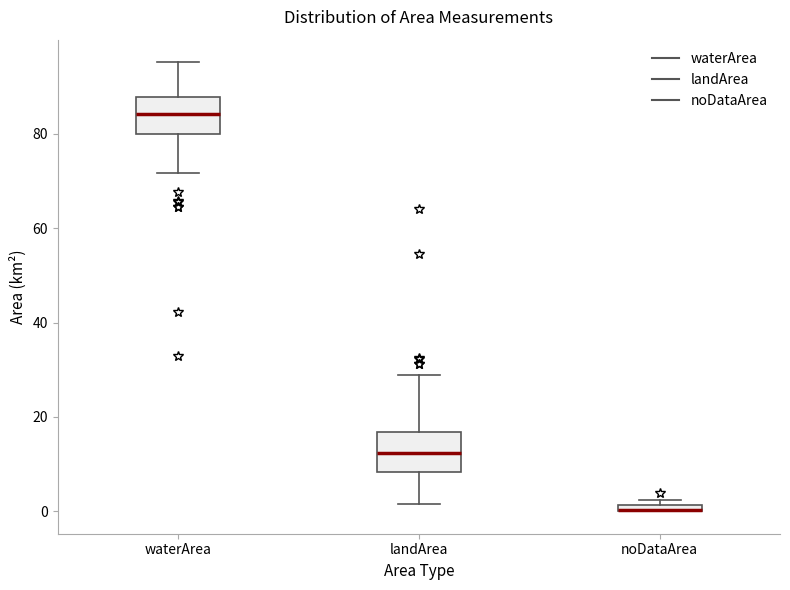

Where is the upper edge of the box for noDataArea on the y-axis? The values are not printed on the chart, so give them approximately, as read against the axis.

2